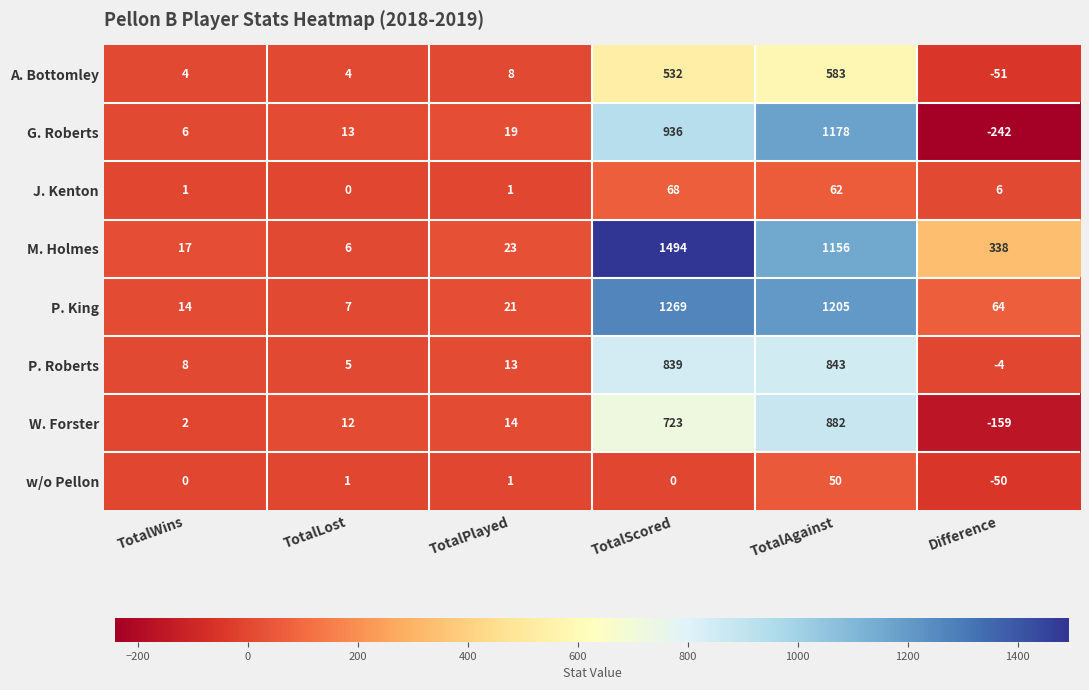

What is the difference between the J. Kenton values at Difference and TotalAgainst?

56